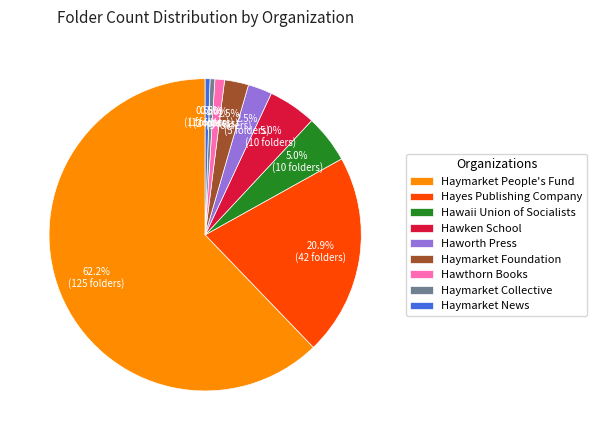

True or false: Hayes Publishing Company accounts for 21% of the total.

True